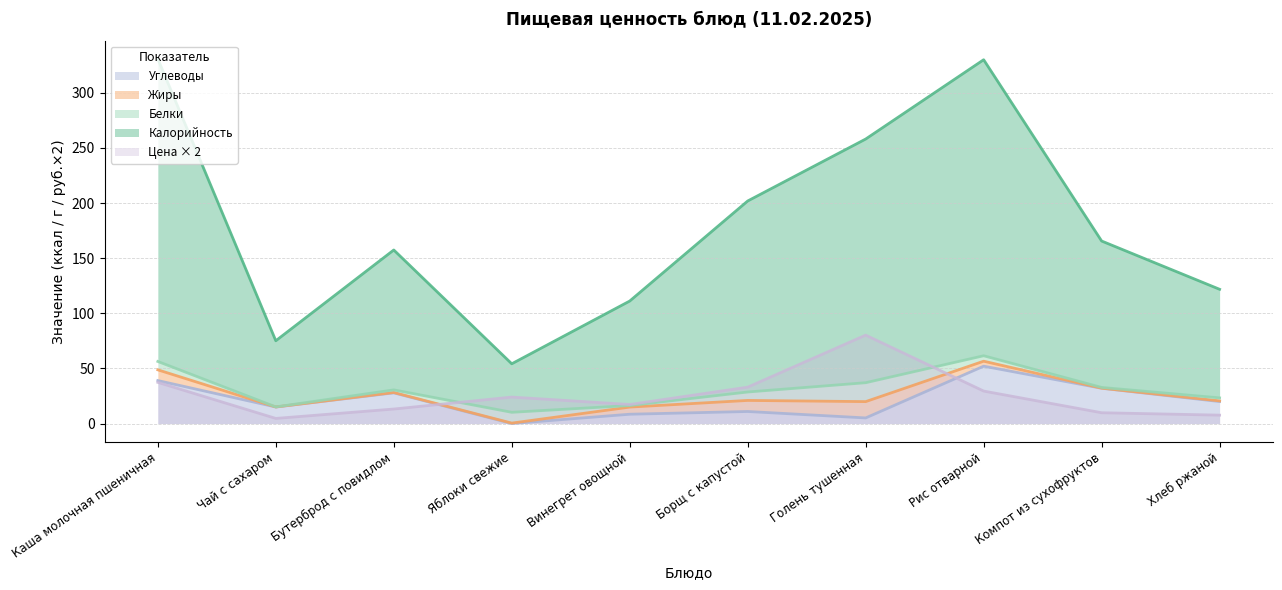

Is it true that Цена × 2 equals 117.9 at Голень тушенная?

False